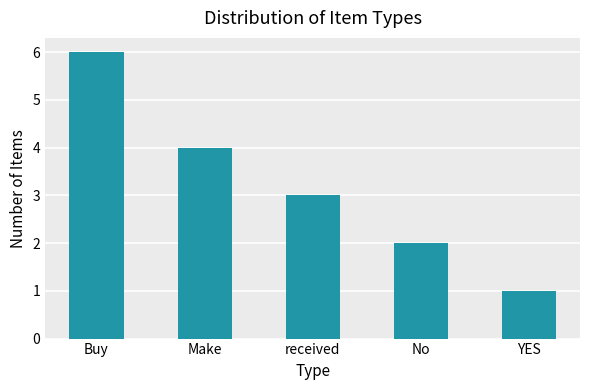

Rank the categories by value from lowest to highest.

YES, No, received, Make, Buy